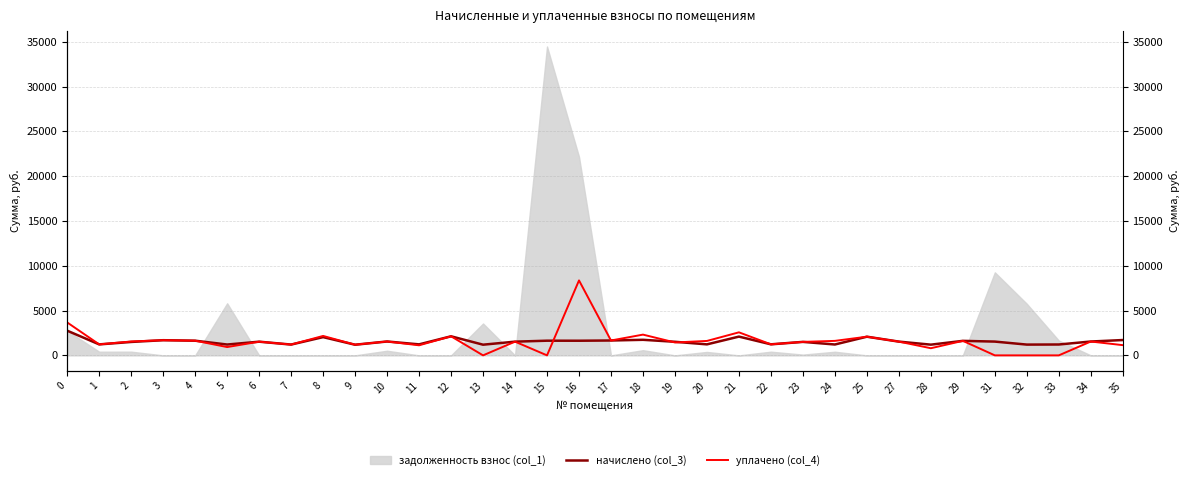

Read the начислено (col_3) value at 0.

2754.2